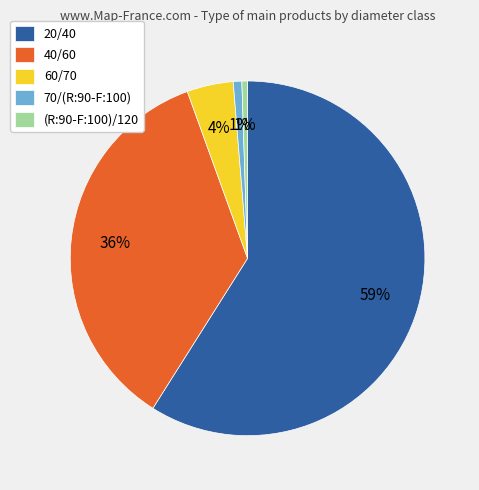

Is it true that 40/60 is 36% of the pie?

True